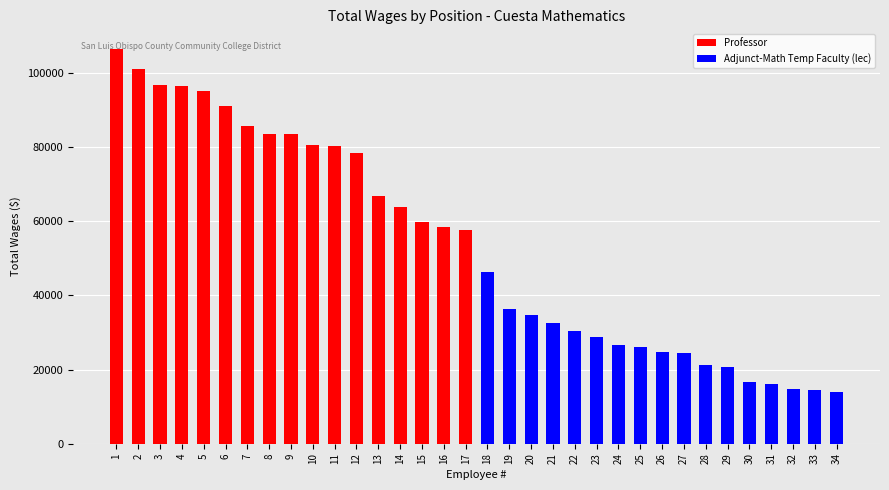

Which series has the largest range (max minus min)?

Professor